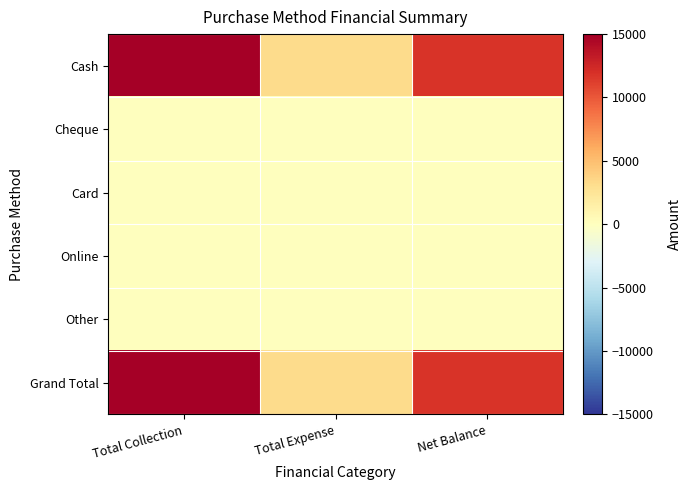

What is the spread (max minus min) of values at Total Expense?

3200